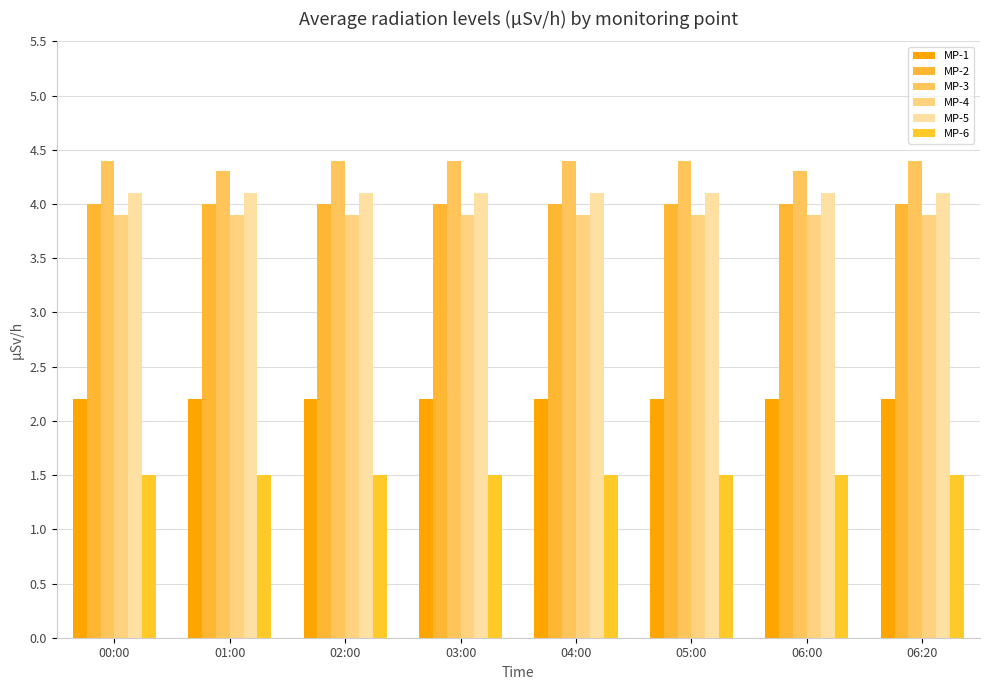

How many groups of bars are there?

8